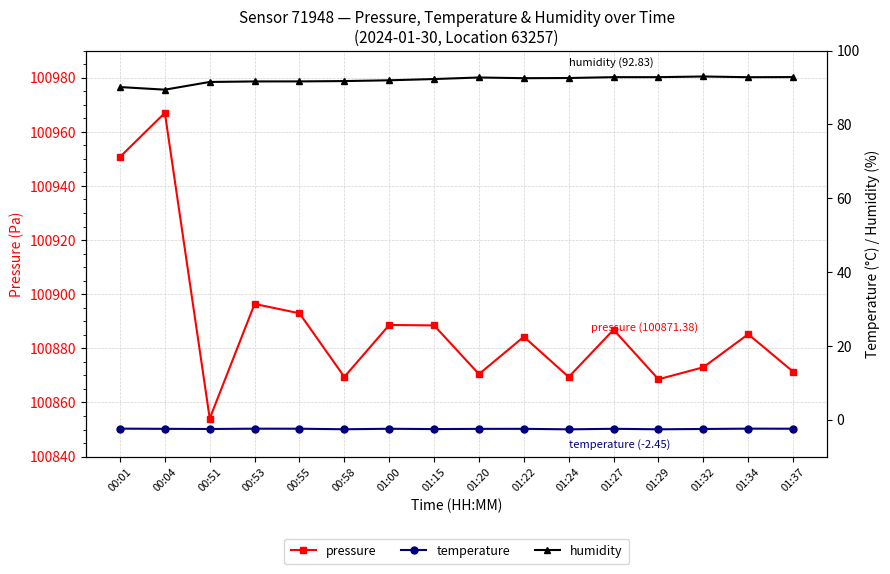

What is the average value of the pressure series?

100888.6